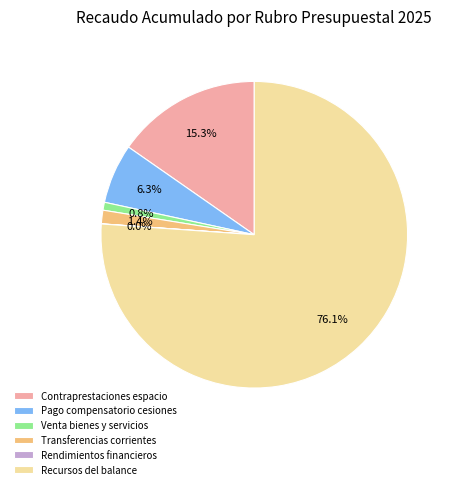

Which has a higher value, Contraprestaciones espacio or Recursos del balance?

Recursos del balance